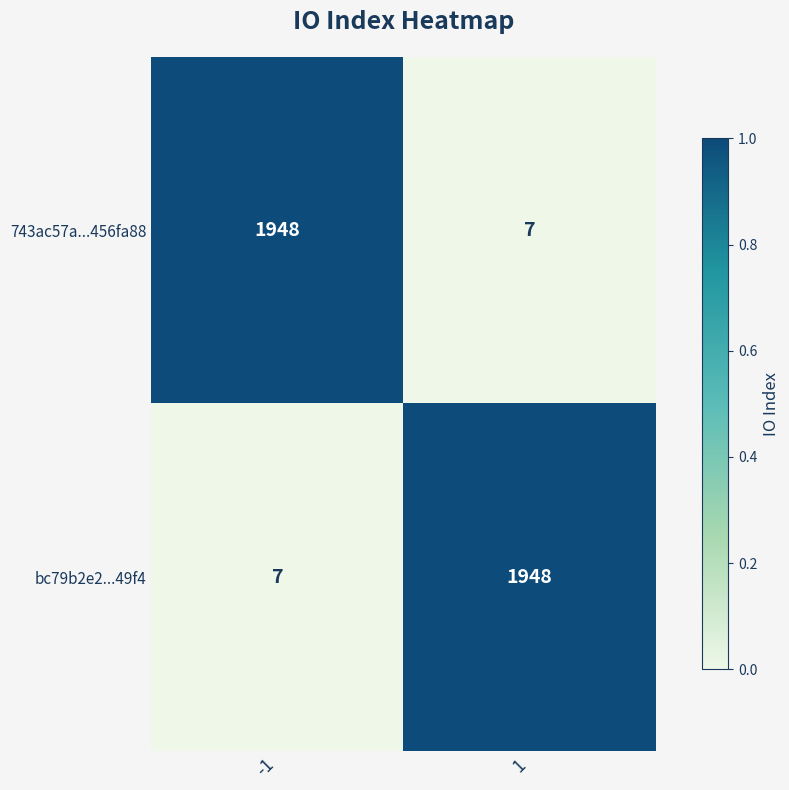

Reading left to right, what are all the values shown in this chart?

743ac57a...456fa88: 1948	7
bc79b2e2...49f4: 7	1948